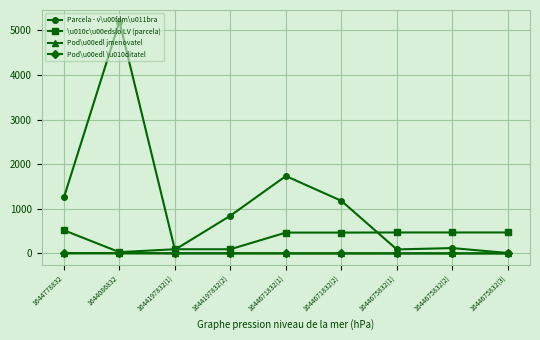

What are all the series names shown in the legend?

Parcela - v\u00fdm\u011bra, \u010c\u00edslo LV (parcela), Pod\u00edl jmenovatel, Pod\u00edl \u010ditatel